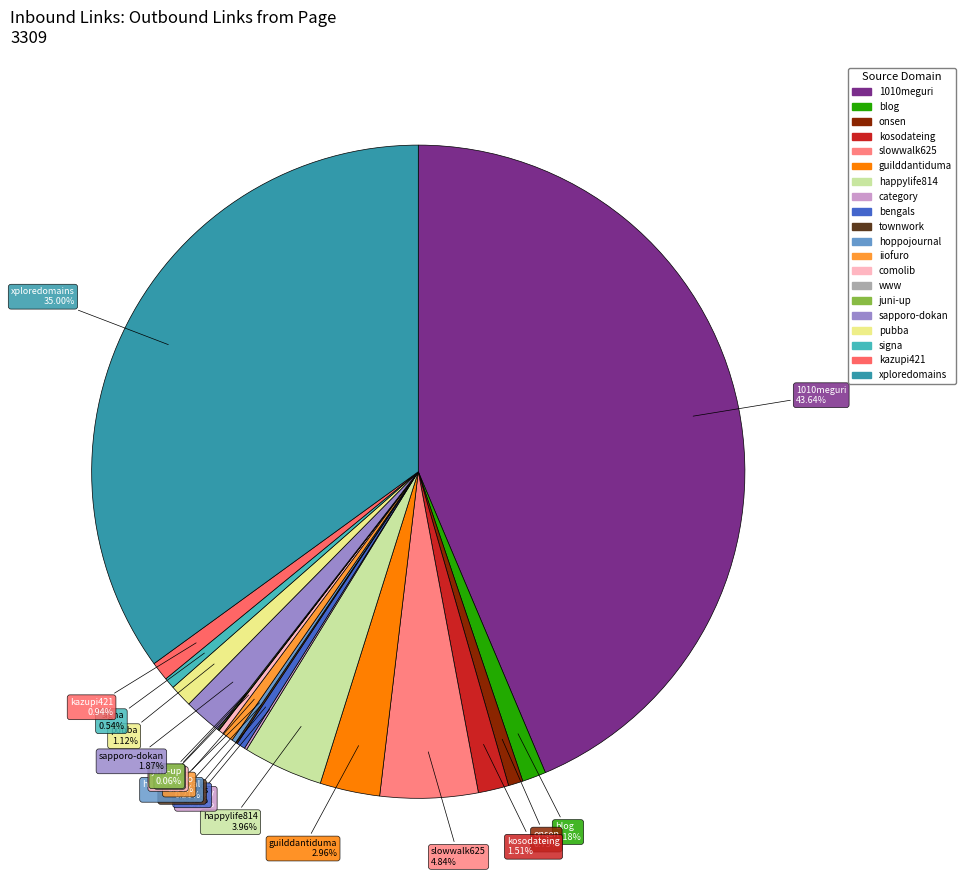

Is there any slice that represents more than half of the pie?

No